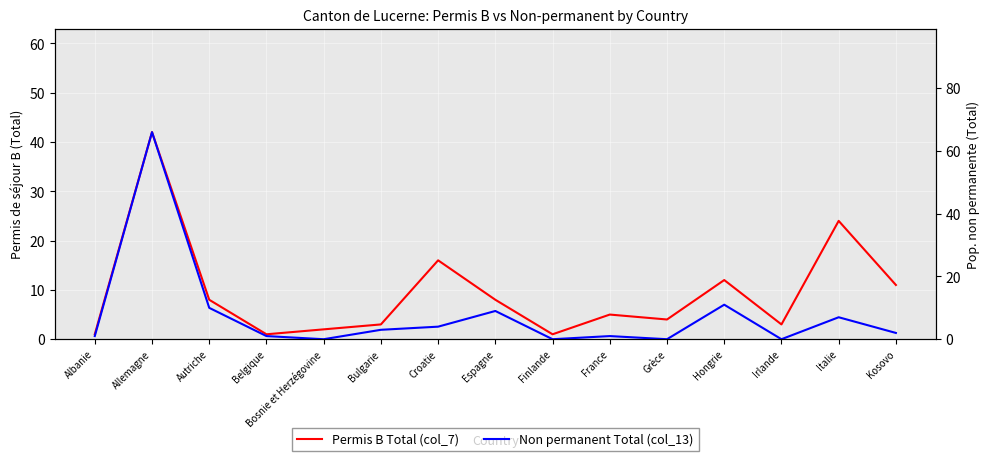

How many values in the Non permanent Total (col_13) series are below 2?

7